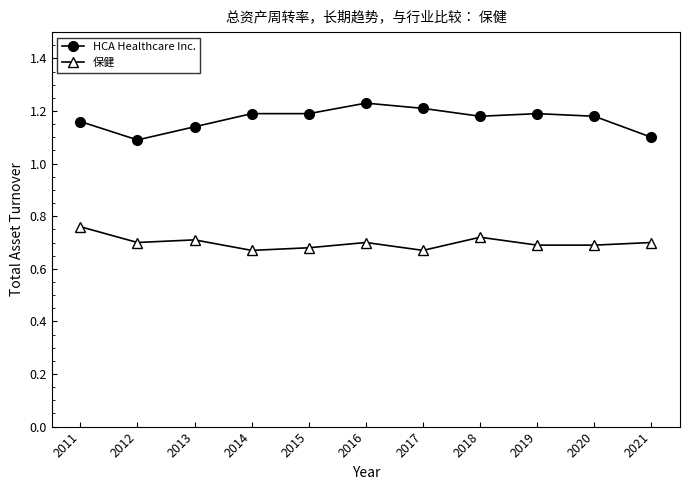

What is the total value across all series at 2021?

1.8